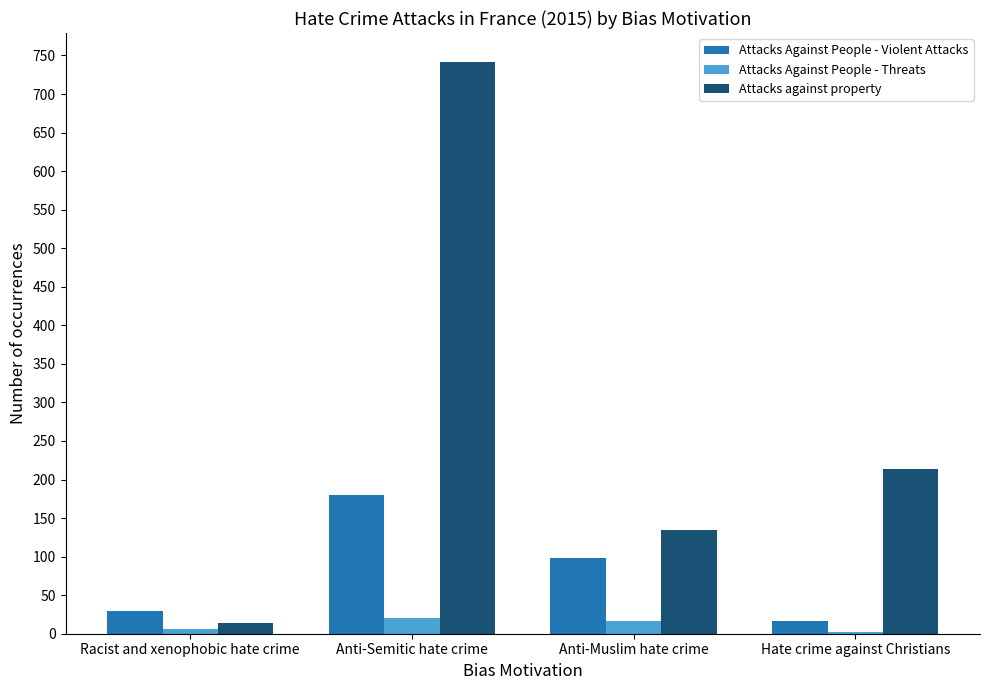

Between Anti-Semitic hate crime and Anti-Muslim hate crime, which series saw the biggest shift?

Attacks against property